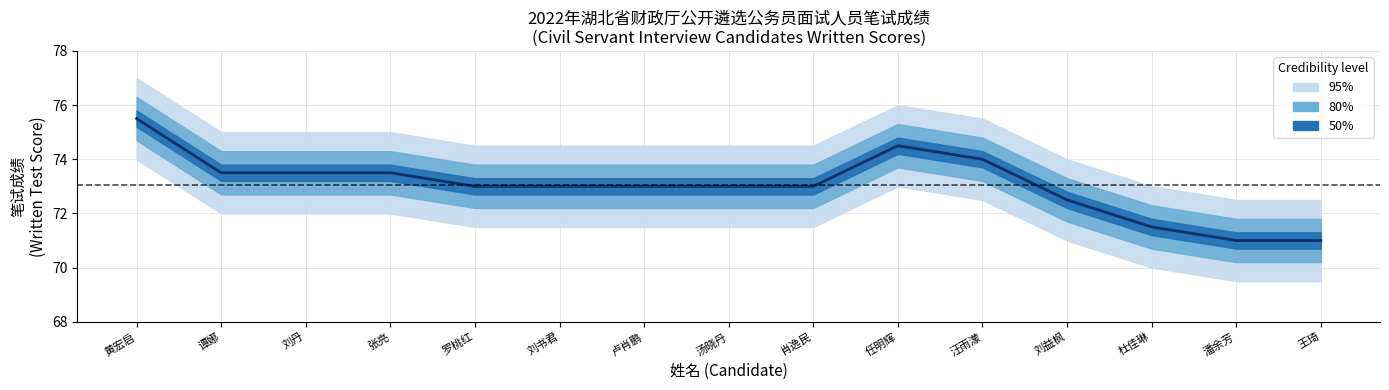

What is the difference between the second highest and second lowest values?

3.5